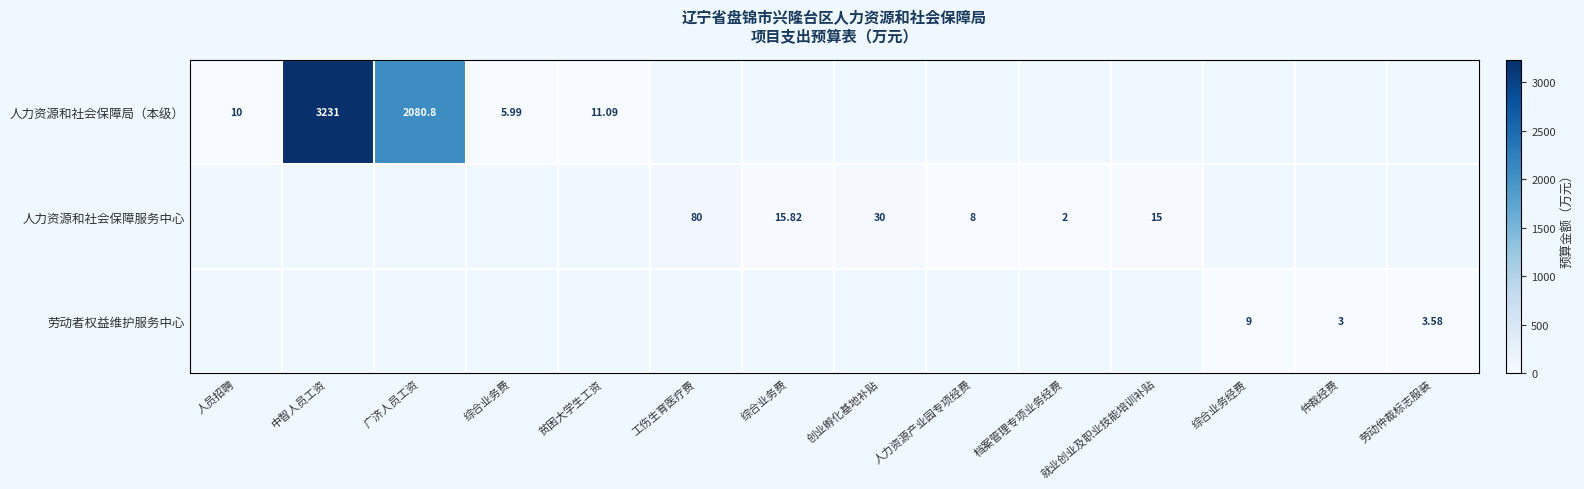

List the series in order of their overall mean, highest first.

人力资源和社会保障局（本级）, 人力资源和社会保障服务中心, 劳动者权益维护服务中心